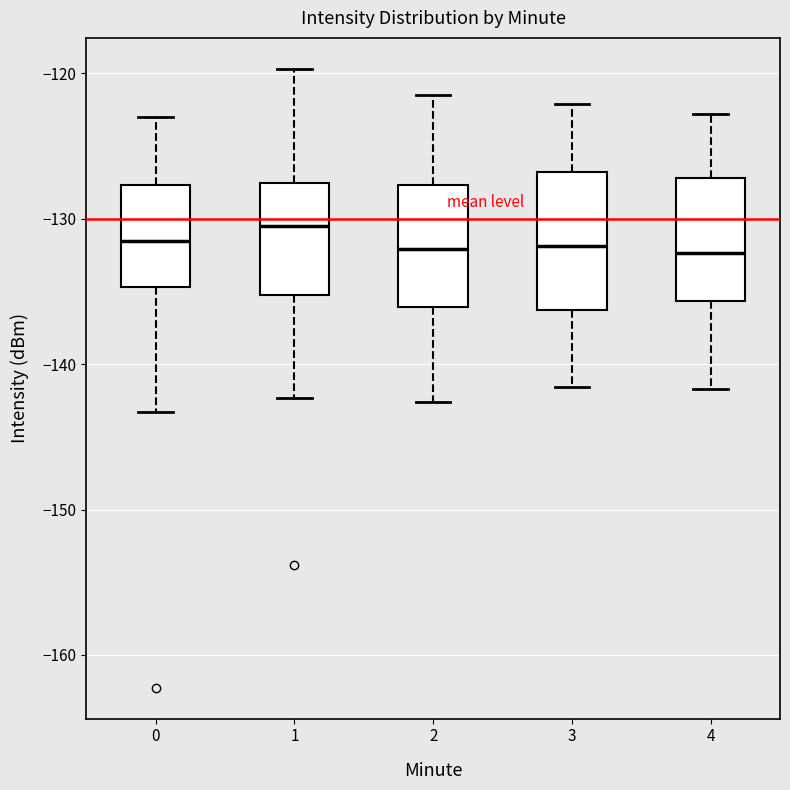

Reading left to right, transcribe this box plot: for each box, give where its median line is, the range the box spans, and where its two whiskers end, as read against the y-axis. The values are not printed on the chart, so give them approximately, as read against the axis.

0: median -132, box -135 to -128, whiskers -143 to -123
1: median -131, box -135 to -128, whiskers -142 to -120
2: median -132, box -136 to -128, whiskers -143 to -121
3: median -132, box -136 to -127, whiskers -142 to -122
4: median -132, box -136 to -127, whiskers -142 to -123